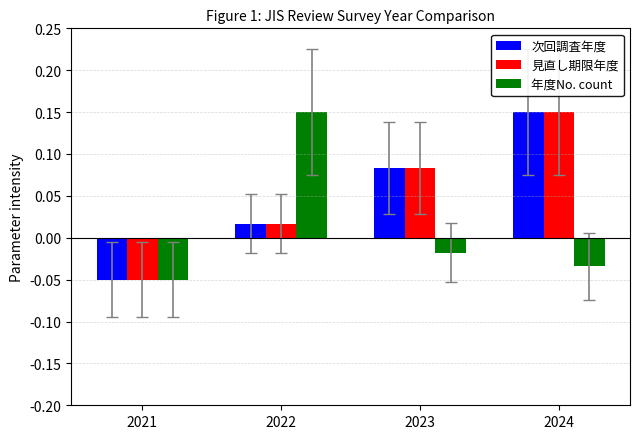

At how many categories does at least one series exceed 0?

3